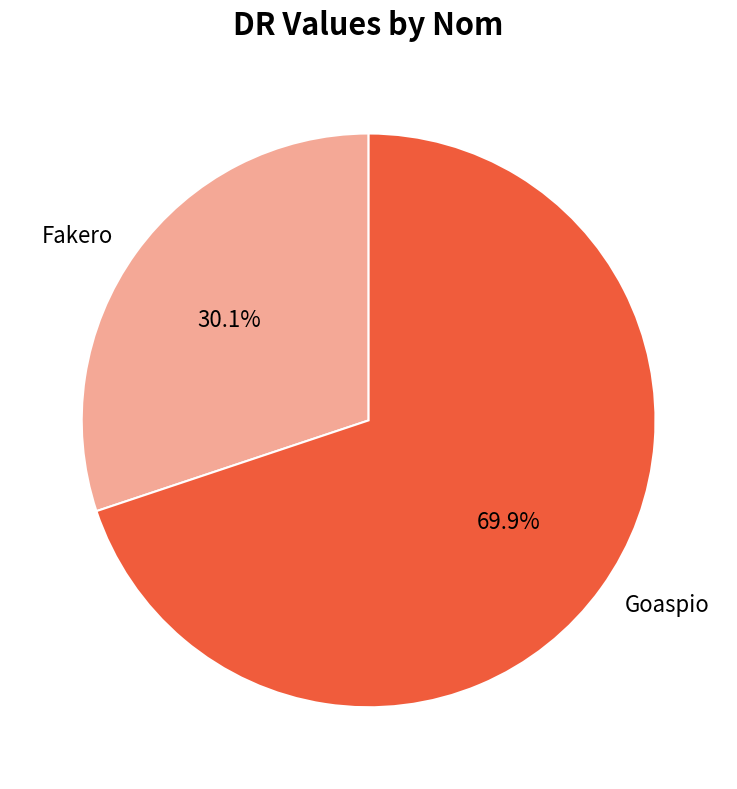

Rank the categories by value from highest to lowest.

Goaspio, Fakero